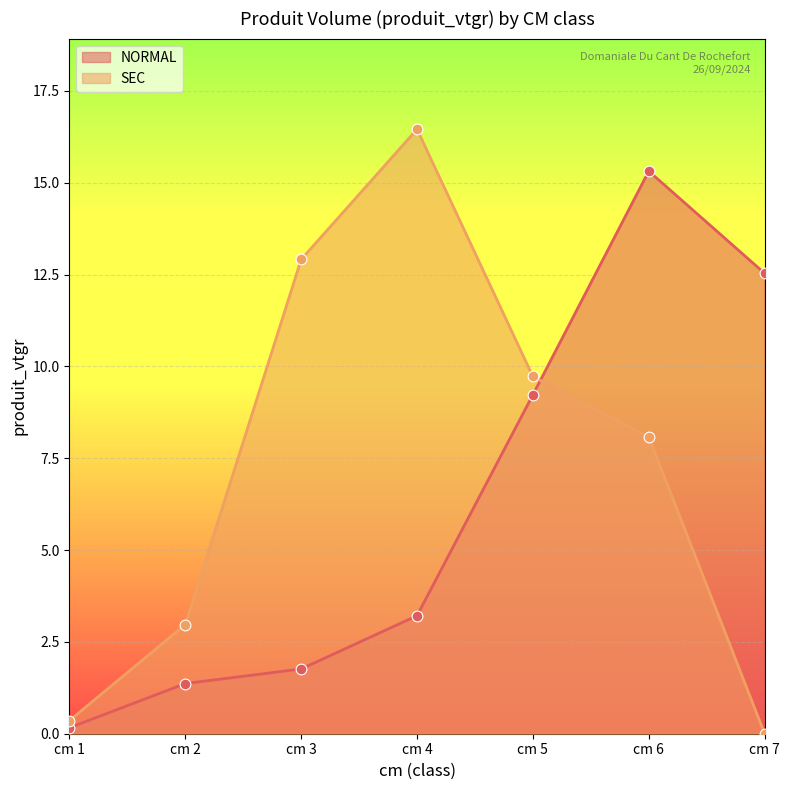

At which category is the sum across all series the highest?

cm 6